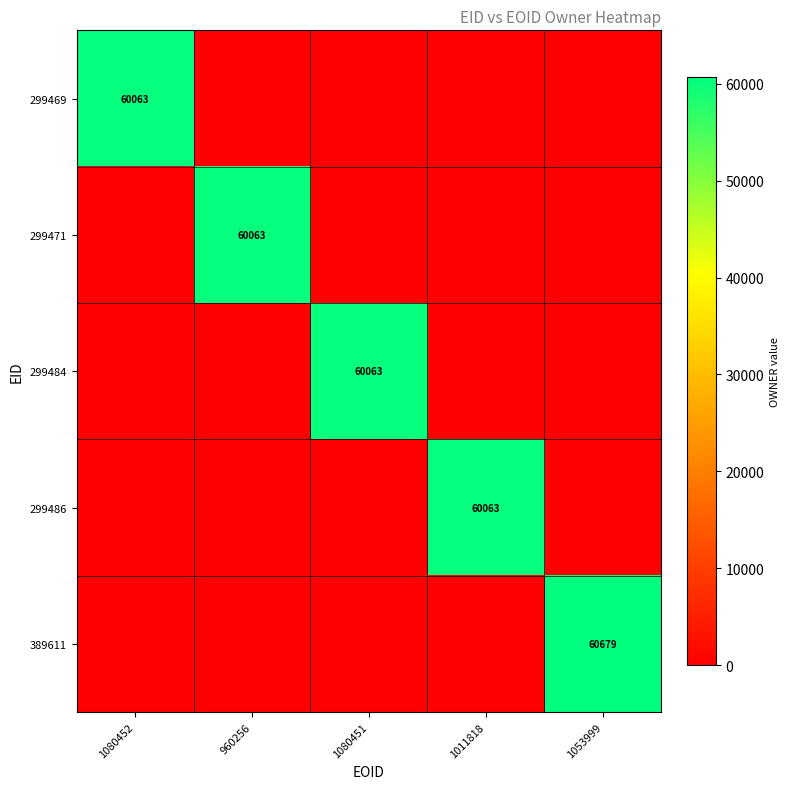

The 299486 series shows 17285 at 1011818. True or false?

False